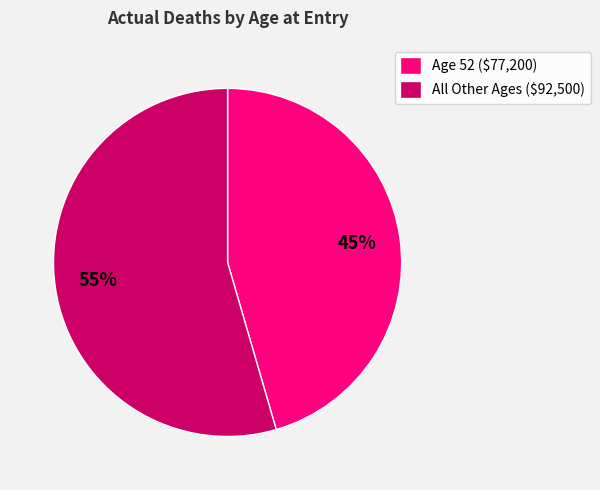

How many segments does this pie chart have?

2